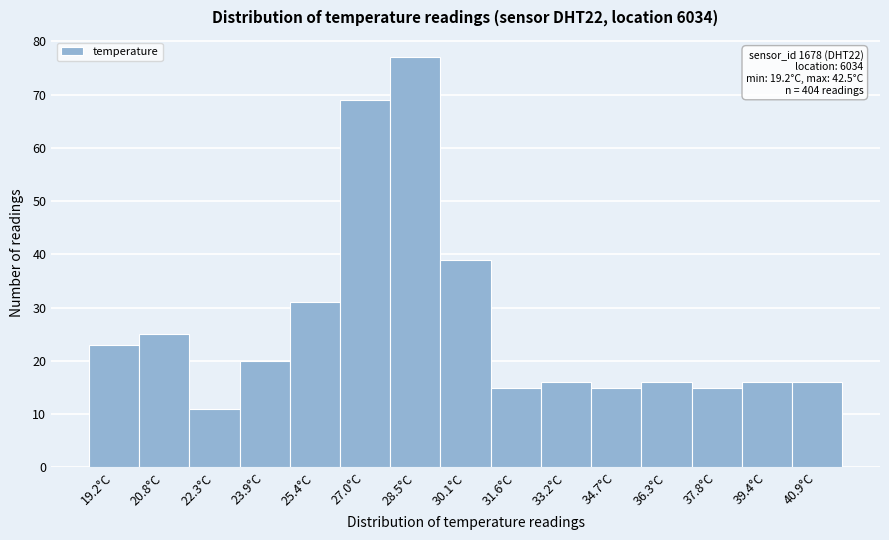

Reading right to left, extract all data points from this chart.

40.9°C=16	39.4°C=16	37.8°C=15	36.3°C=16	34.7°C=15	33.2°C=16	31.6°C=15	30.1°C=39	28.5°C=77	27.0°C=69	25.4°C=31	23.9°C=20	22.3°C=11	20.8°C=25	19.2°C=23